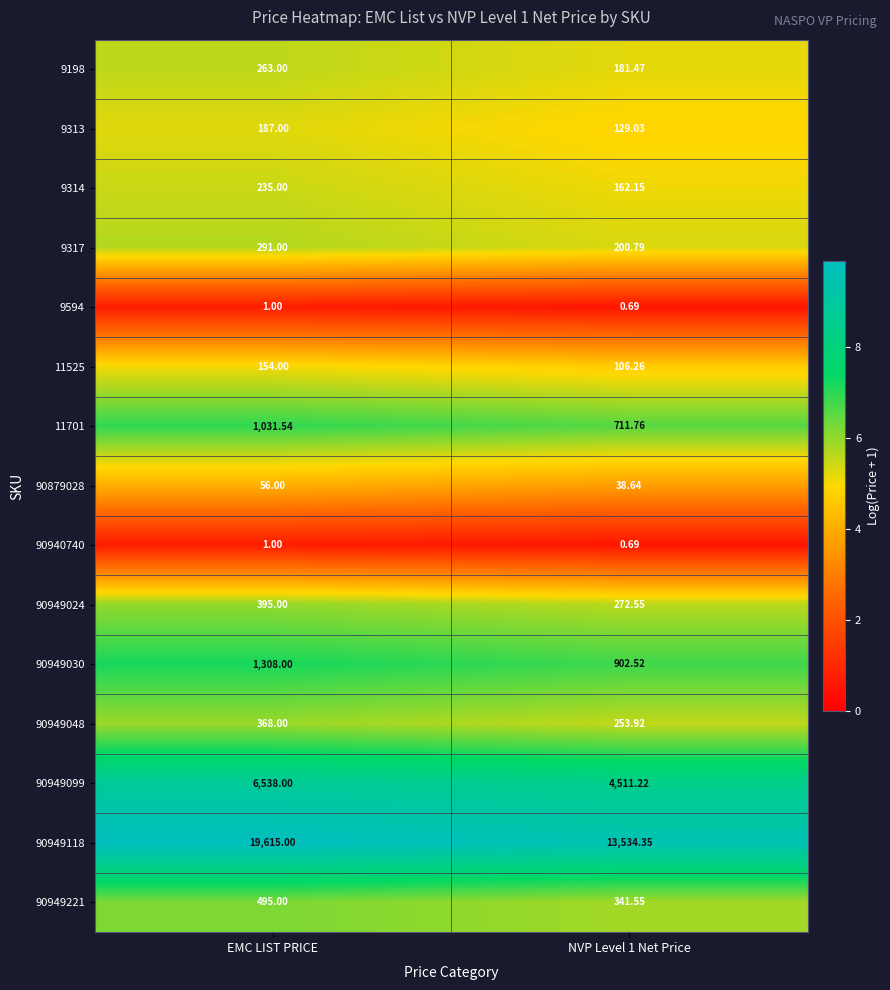

Which category has the highest value across all series?

EMC LIST PRICE